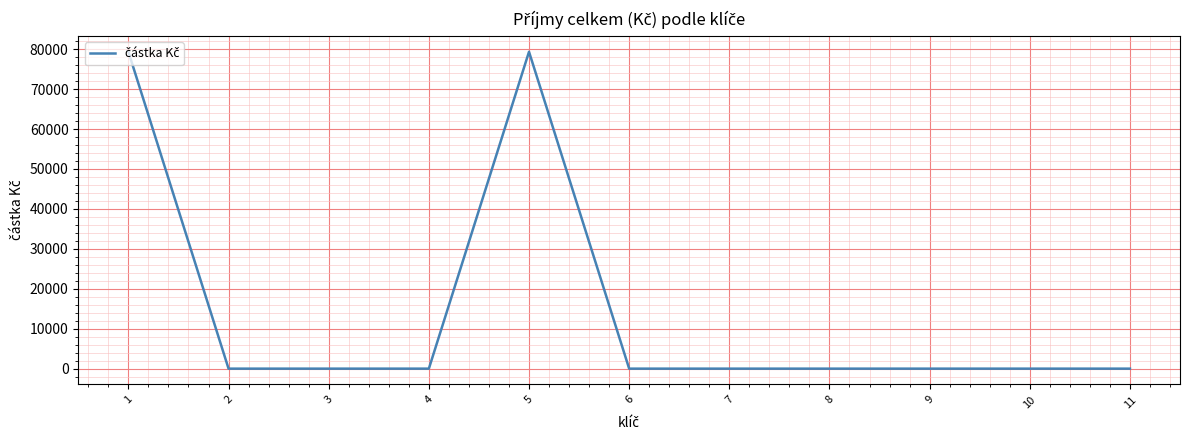

The value at 2 is 0. True or false?

True